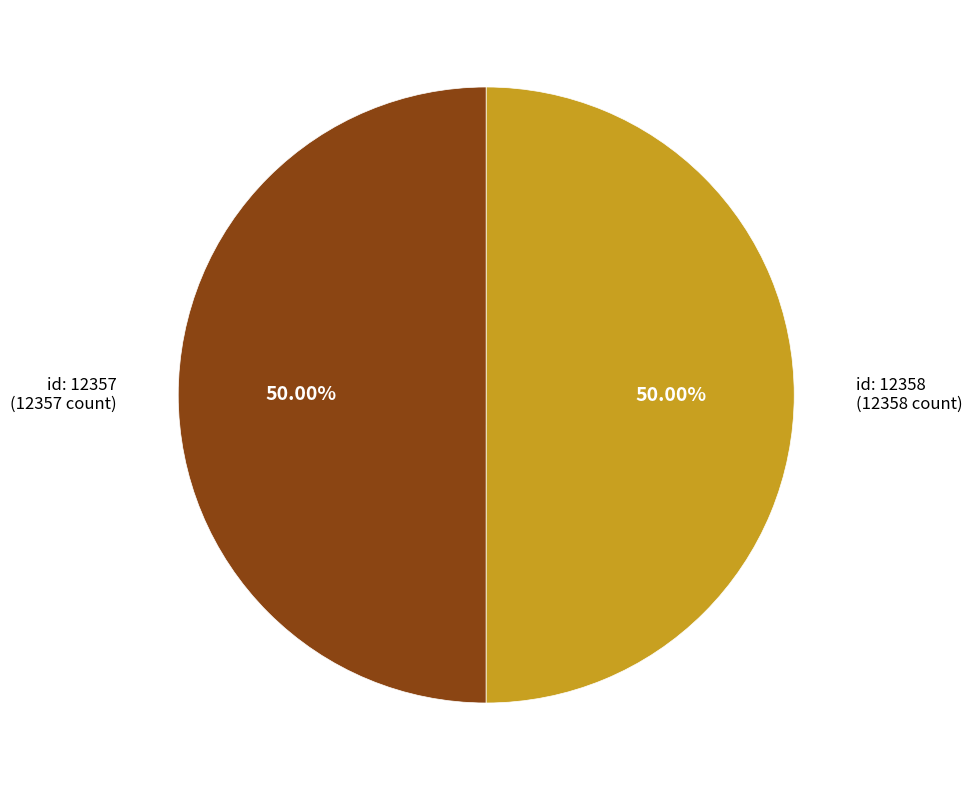

Count the number of slices in the pie.

2